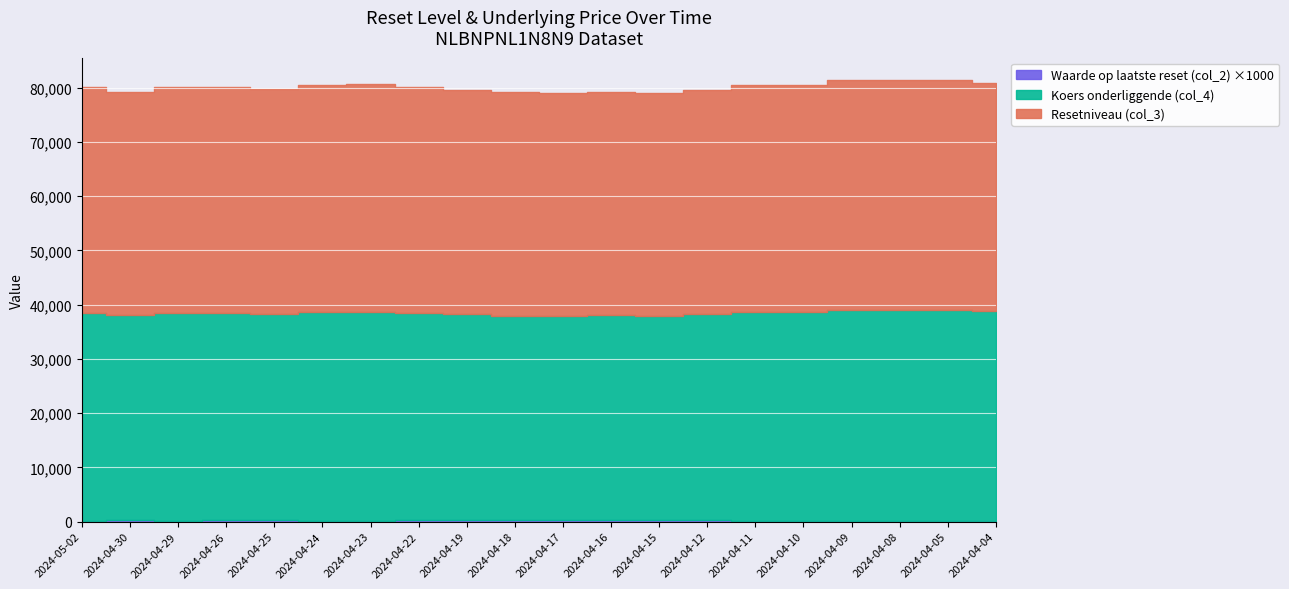

What is the average value of the Koers onderliggende (col_4) series?

38252.5